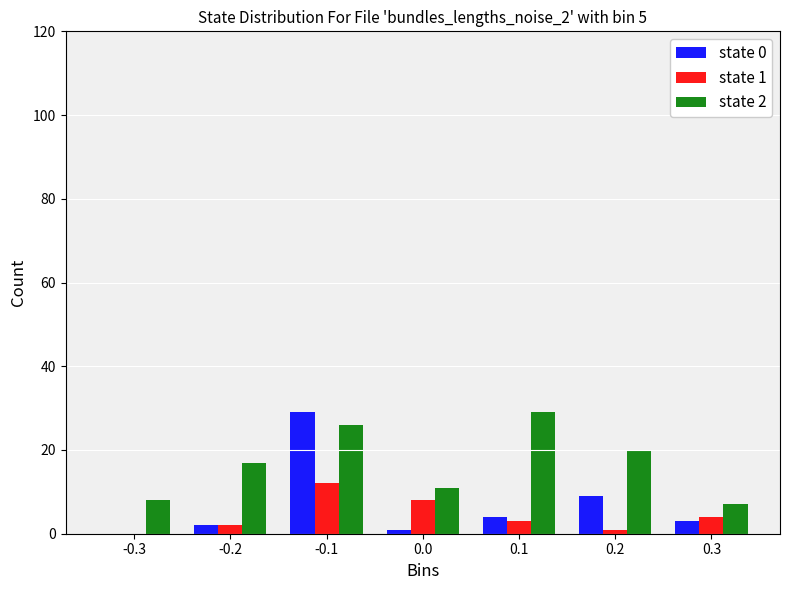

In the state 1 series, which range on the x-axis has the tallest bar?

-0.15 to -0.05